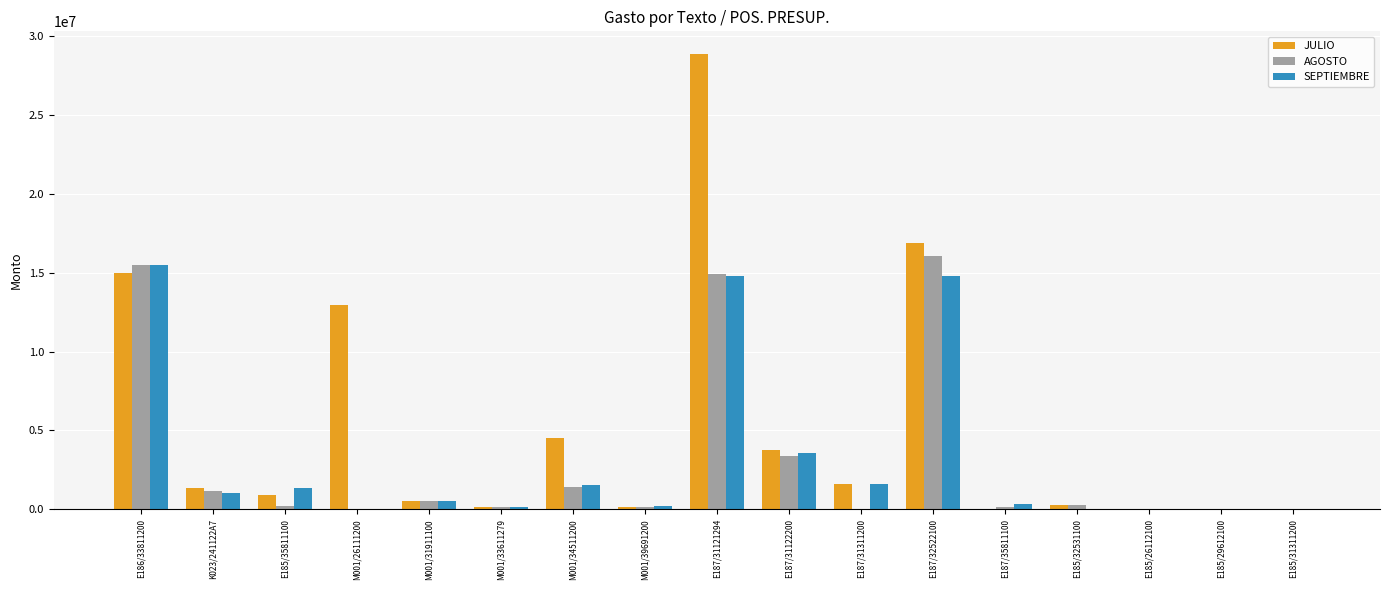

What is the sum of the SEPTIEMBRE values at M001/31911100 and E185/26112100?

495062.5